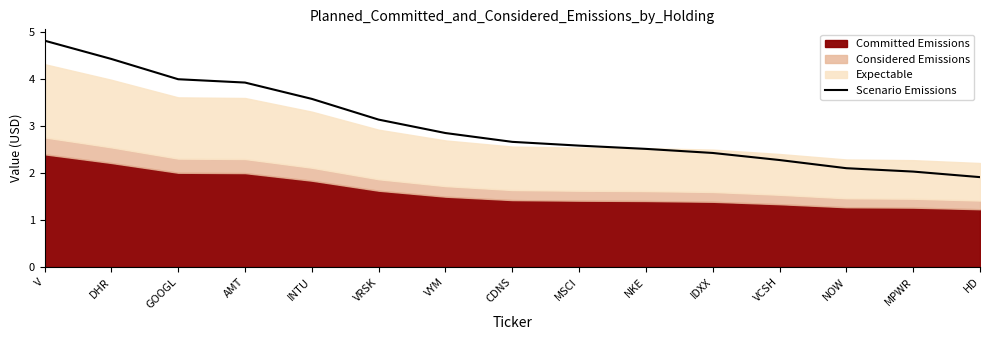

At which label does Scenario Emissions reach its minimum?

HD